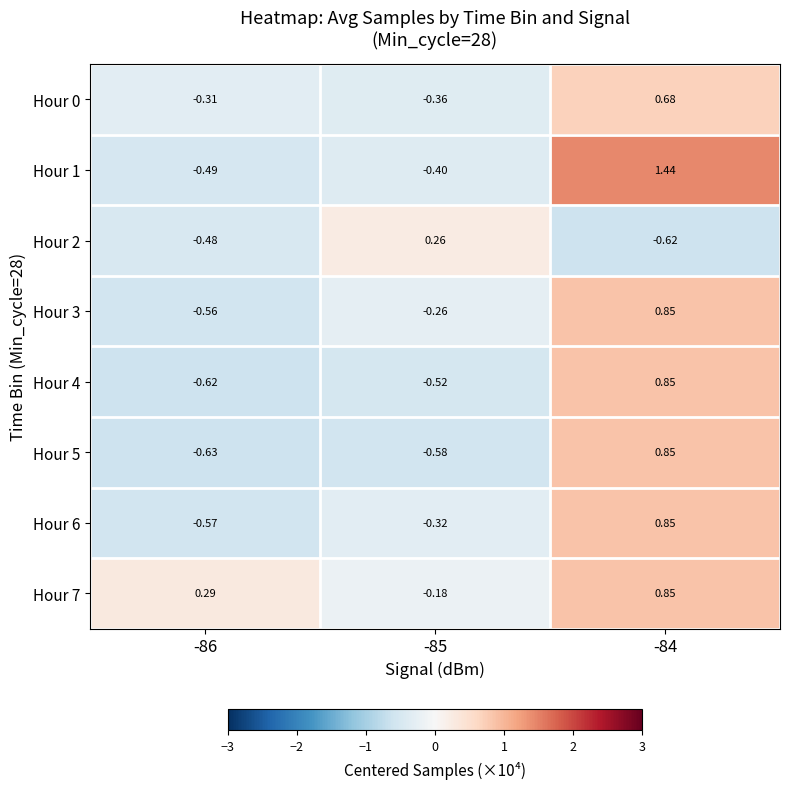

At how many categories does at least one series exceed 0?

3